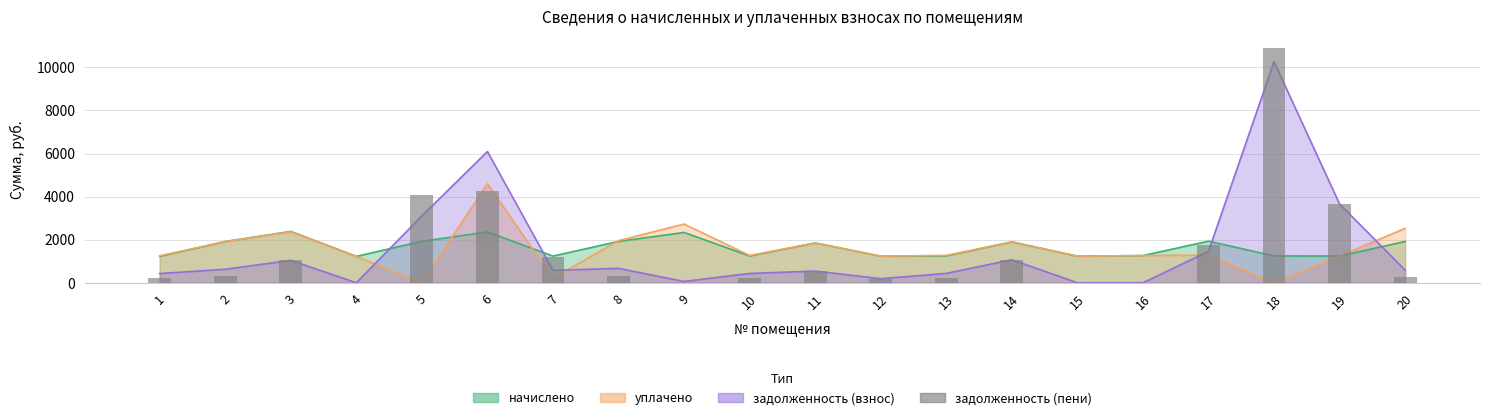

Where is the data nearest to the value 5443?

6